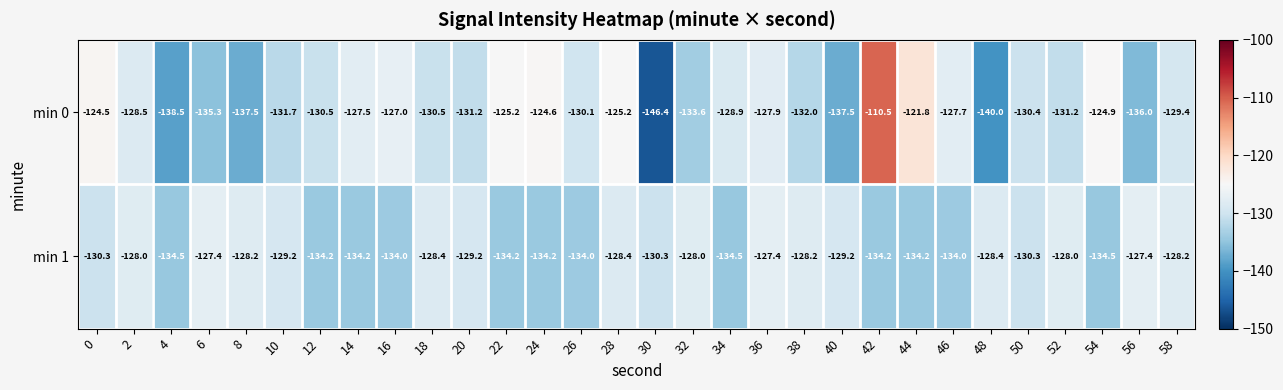

Rank the series at 16 from lowest to highest value.

min 1, min 0